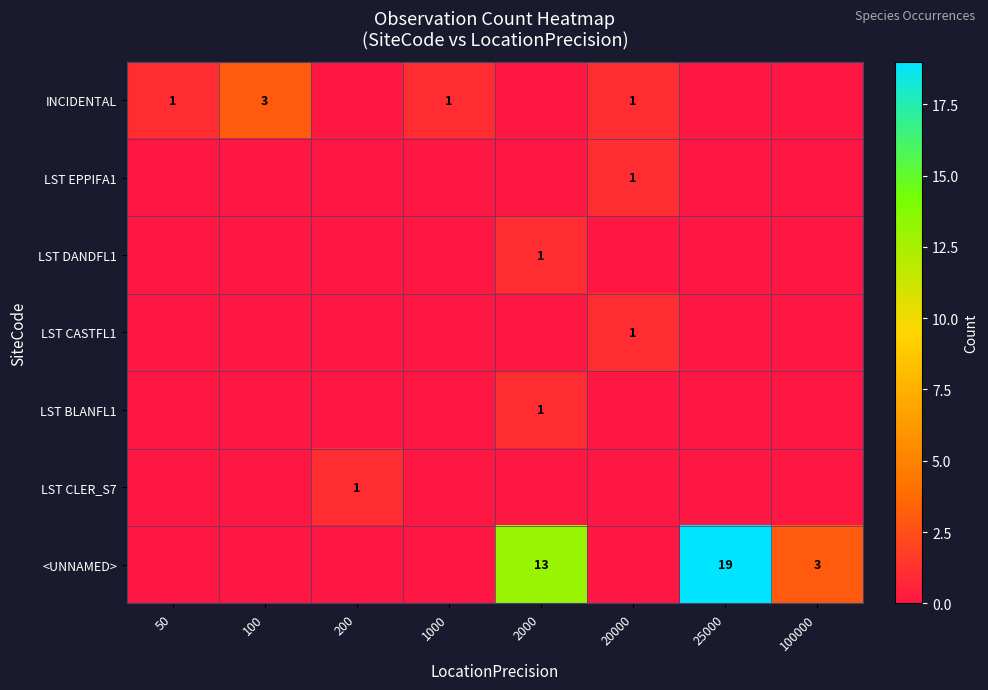

The INCIDENTAL series shows 1 at 50. True or false?

True